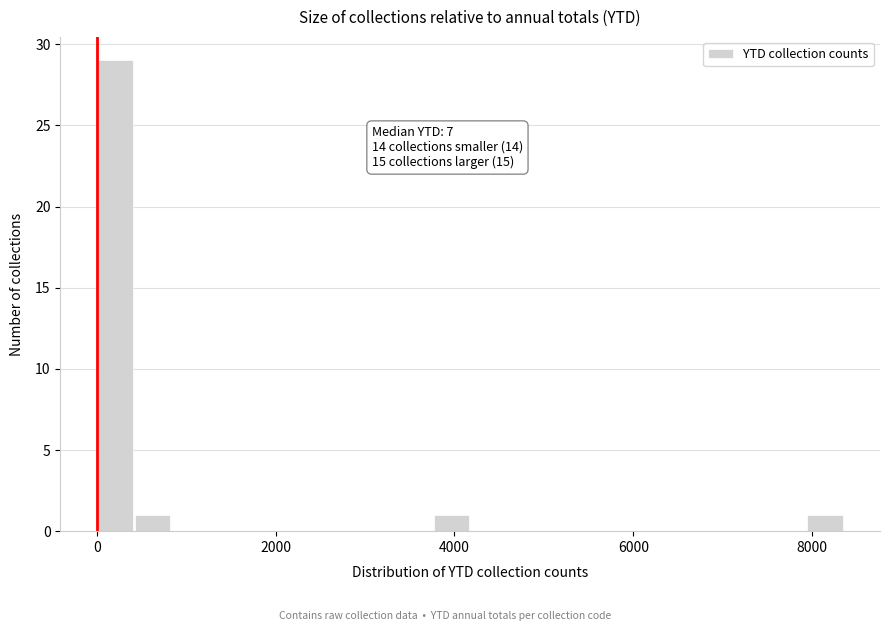

Around what value on the x-axis is the tallest bar? Give the approximate position of its centre, as read against the axis.

200